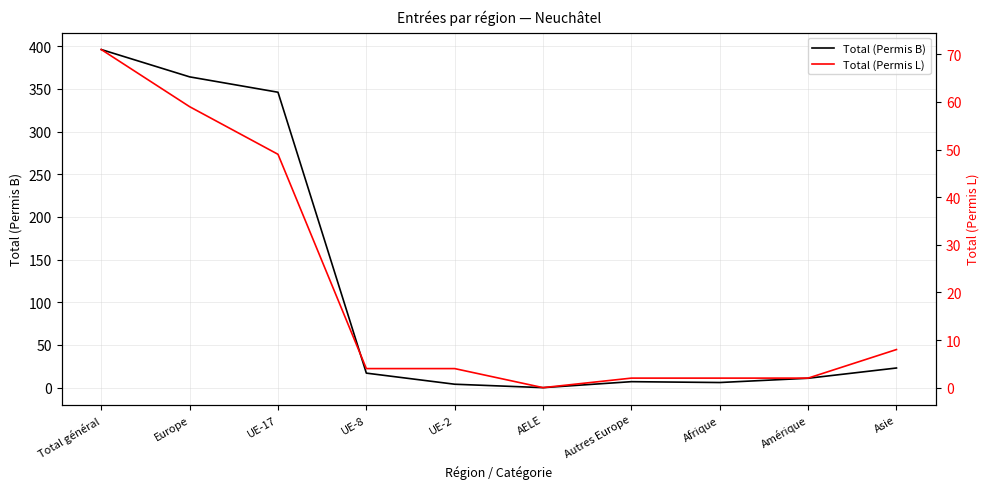

True or false: Total (Permis B) and Total (Permis L) cross at least once.

False